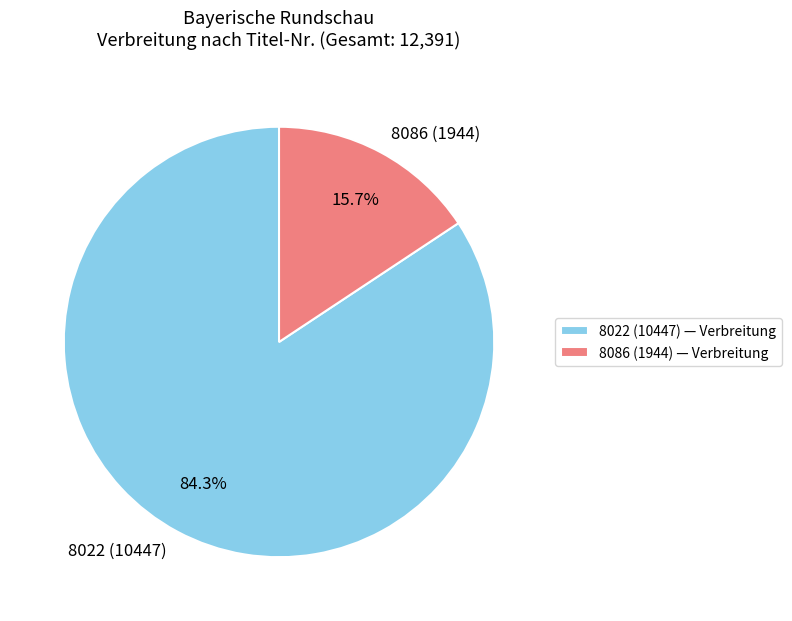

To the nearest percent, what is the average slice percentage?

50%